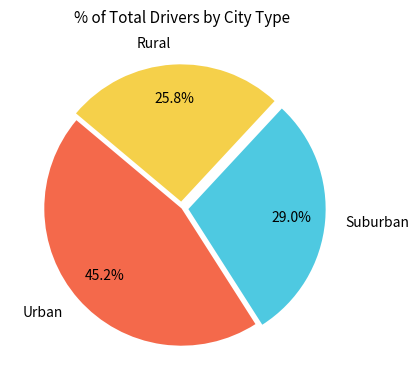

Does Suburban account for over 50% of the chart?

No